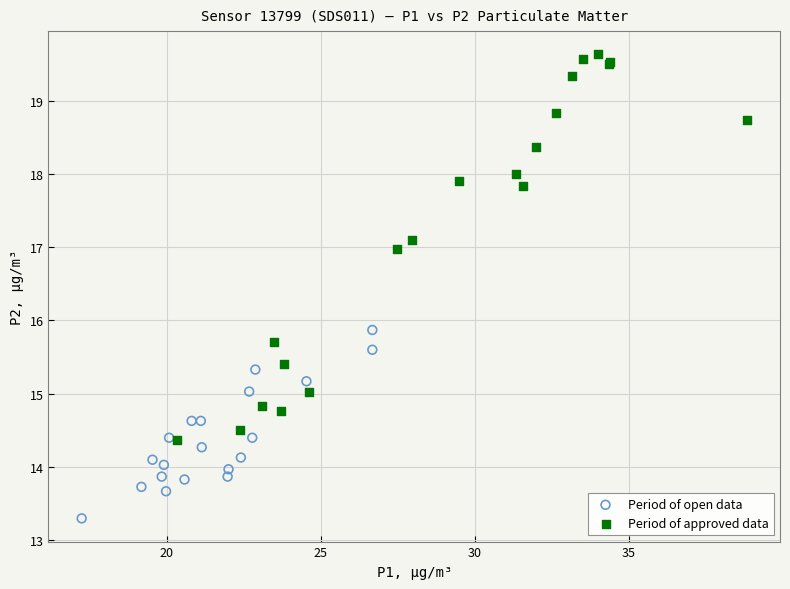

Which series contains the highest Y value?

Period of approved data